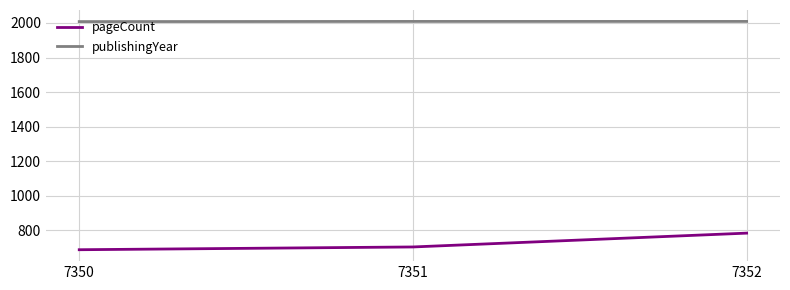

How many lines are shown in the chart?

2